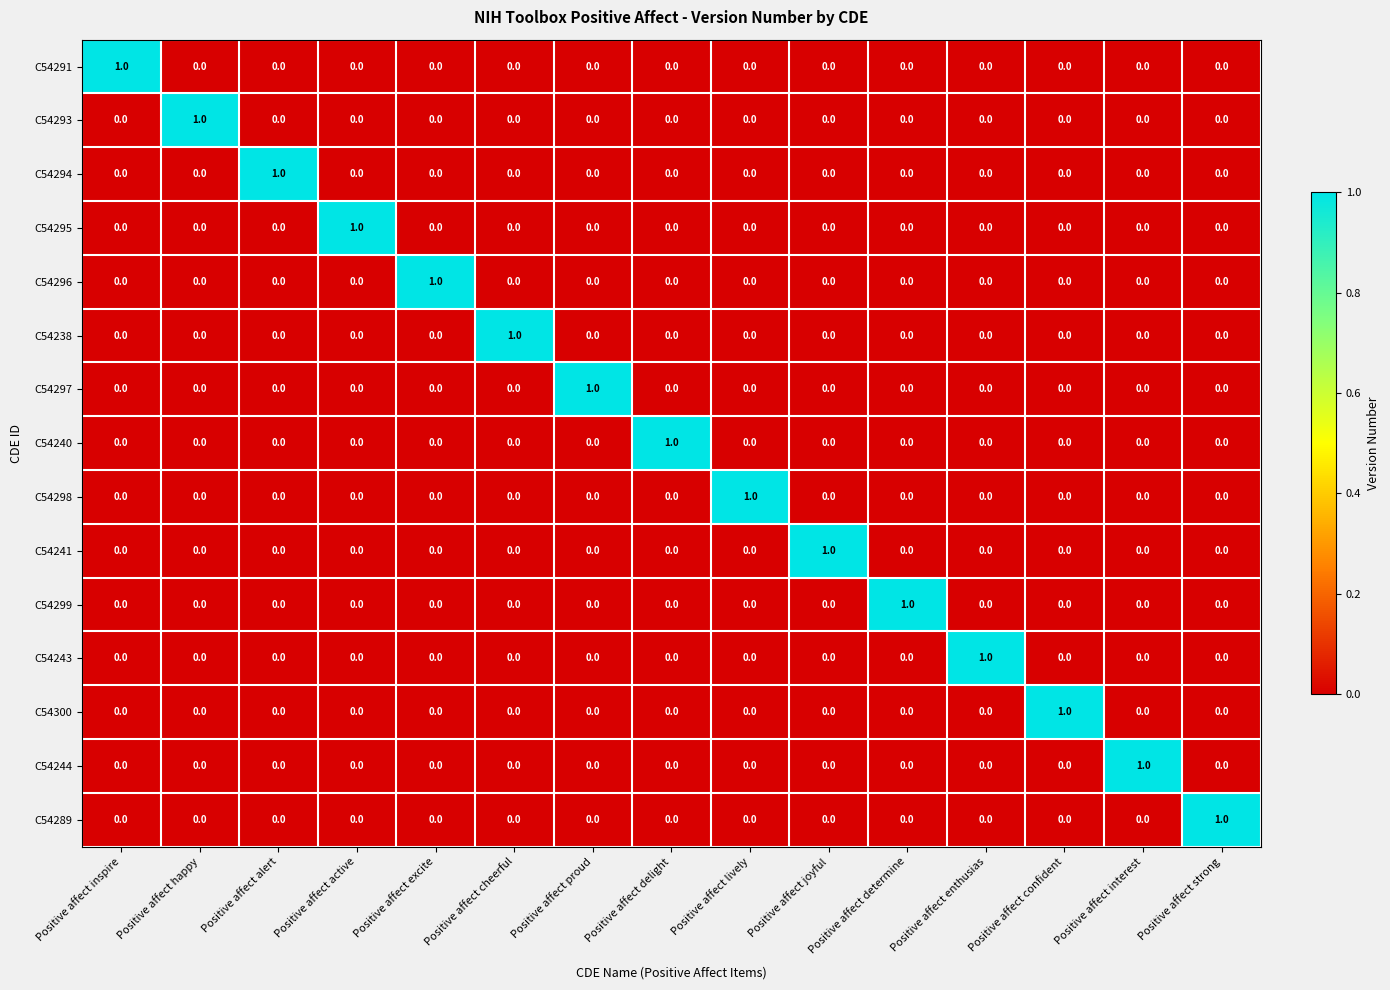

At which label does C54299 reach its peak?

Positive affect determine